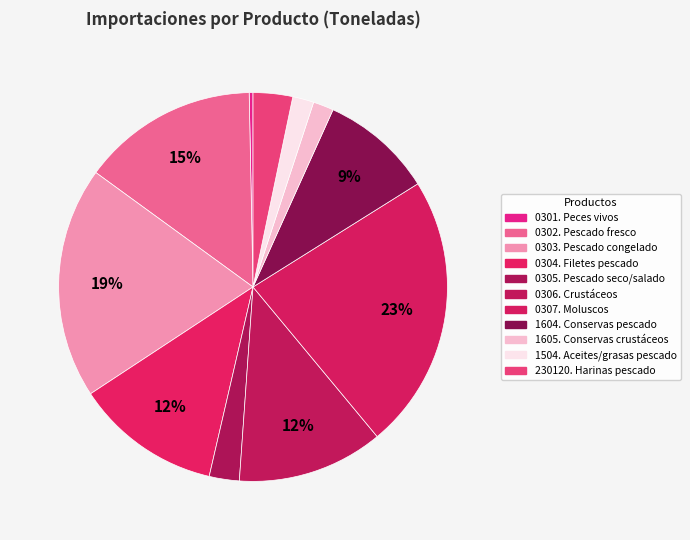

Count the number of slices in the pie.

11